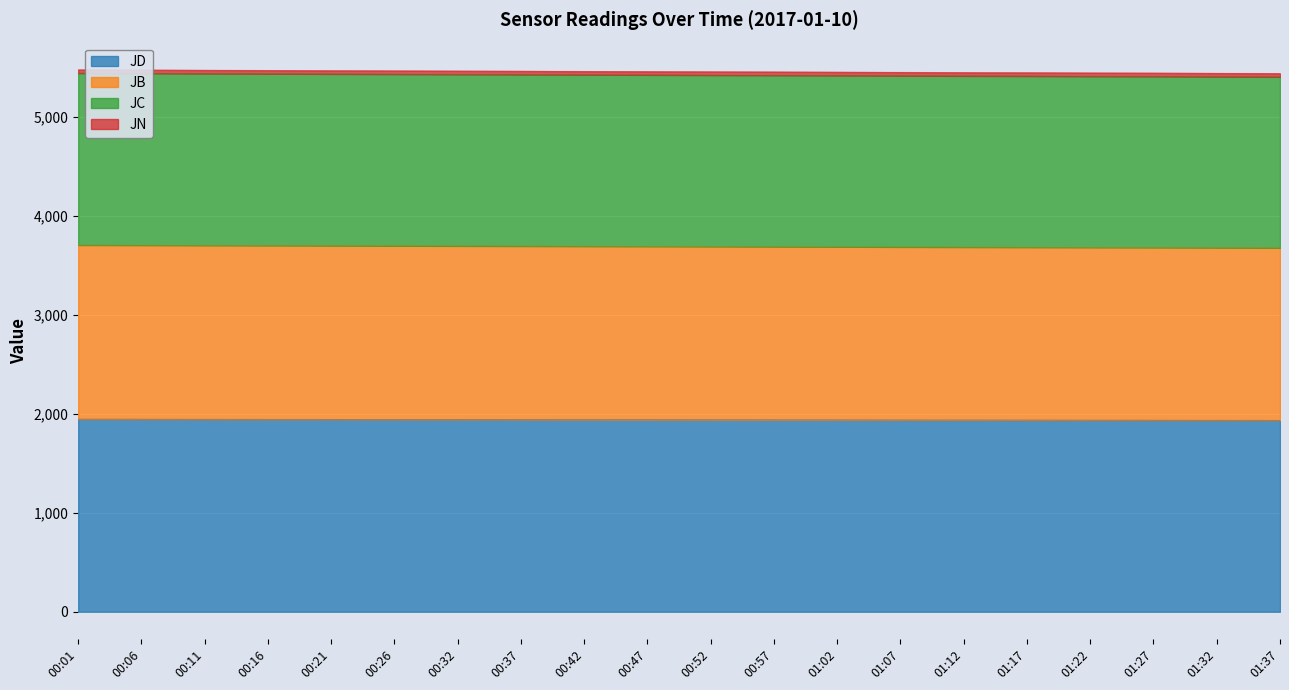

What is the lowest value of the JD series?

1933.3